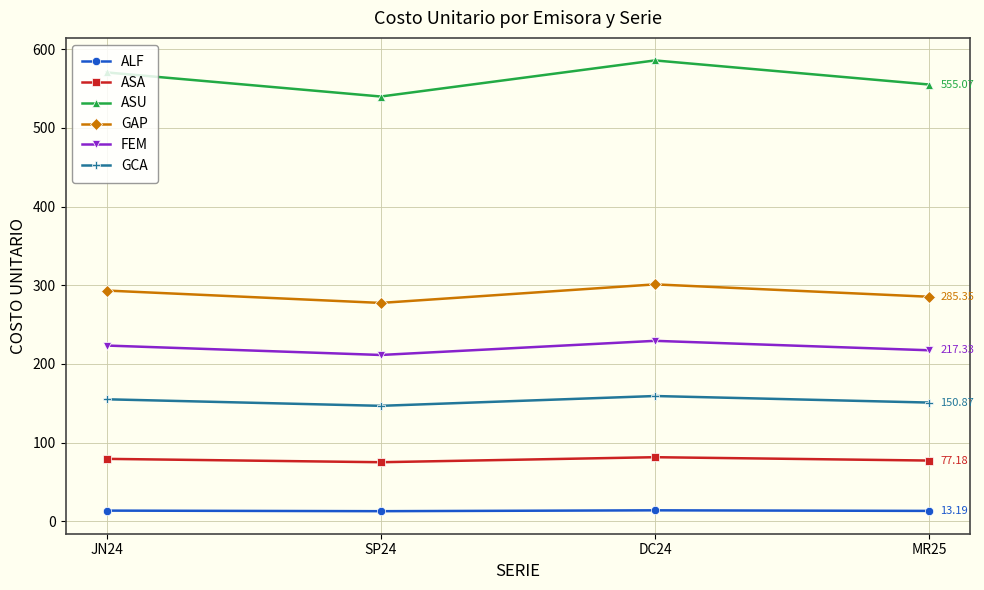

Which series has the widest spread of values?

ASU